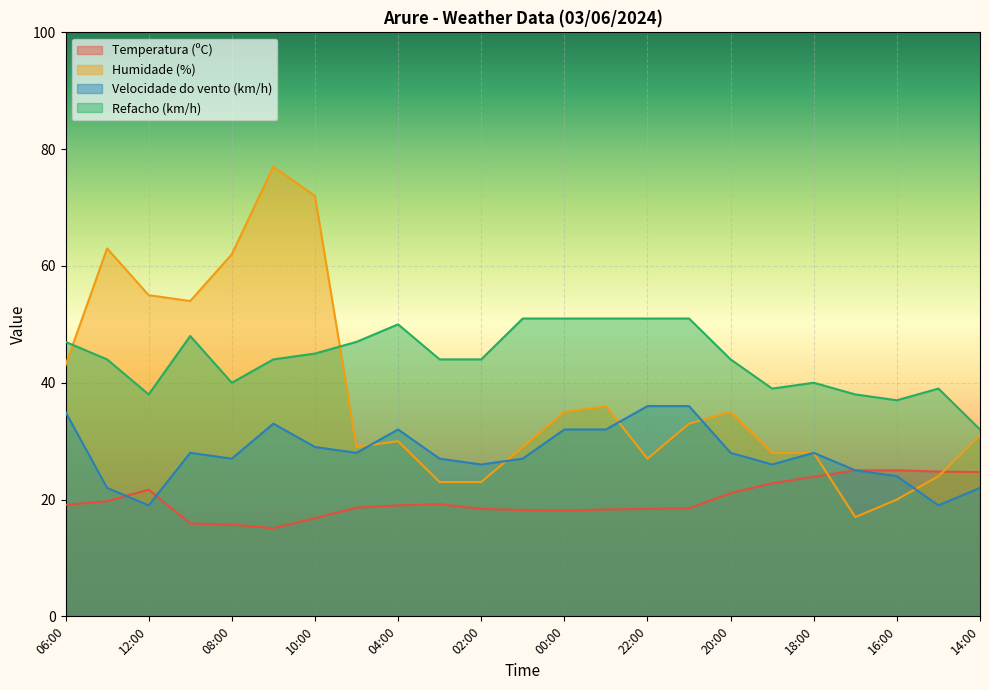

At which category does the chart reach its peak across all series?

09:00